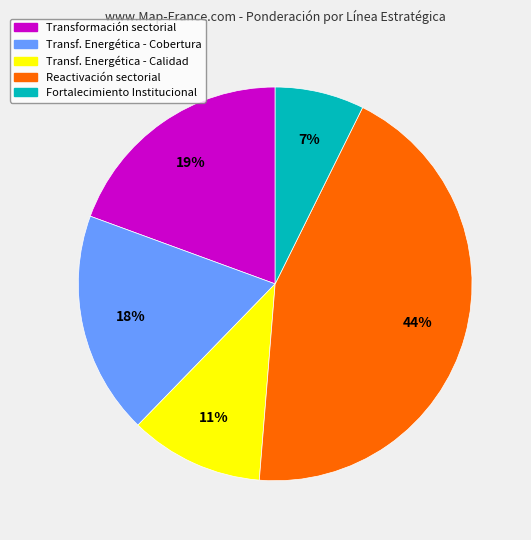

How many slices are in this pie chart?

5